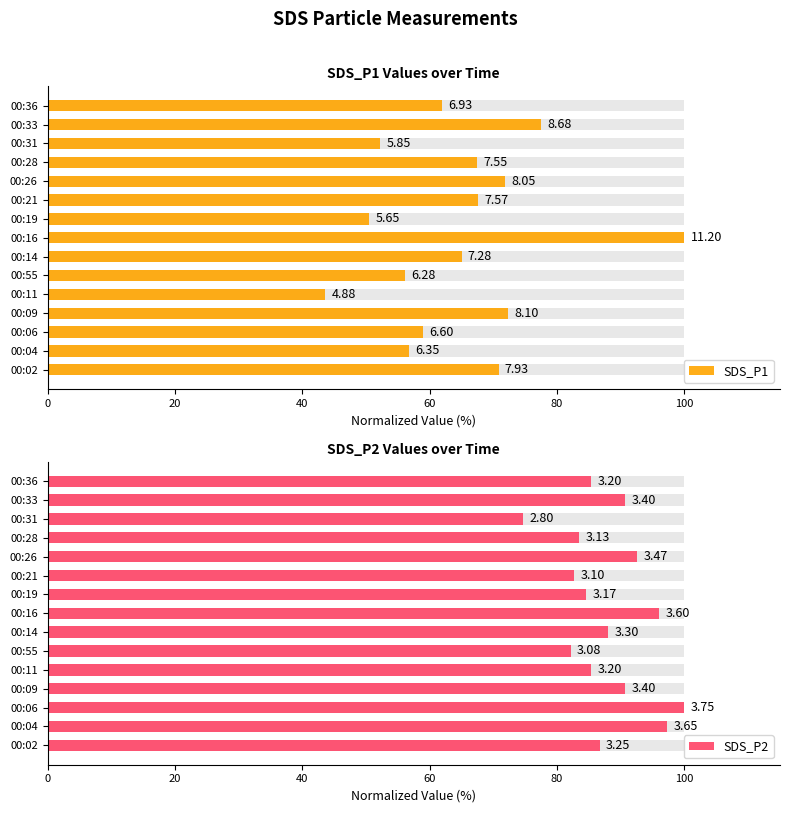

How many data points in SDS_P1 are above 65?

7